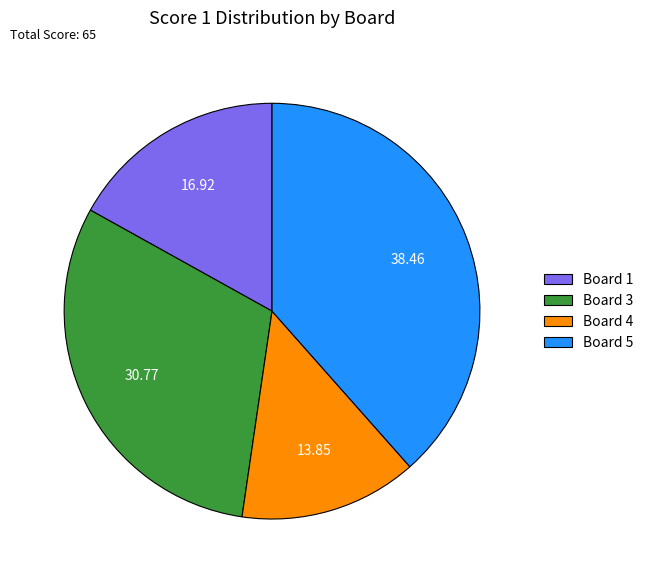

How many segments does this pie chart have?

4